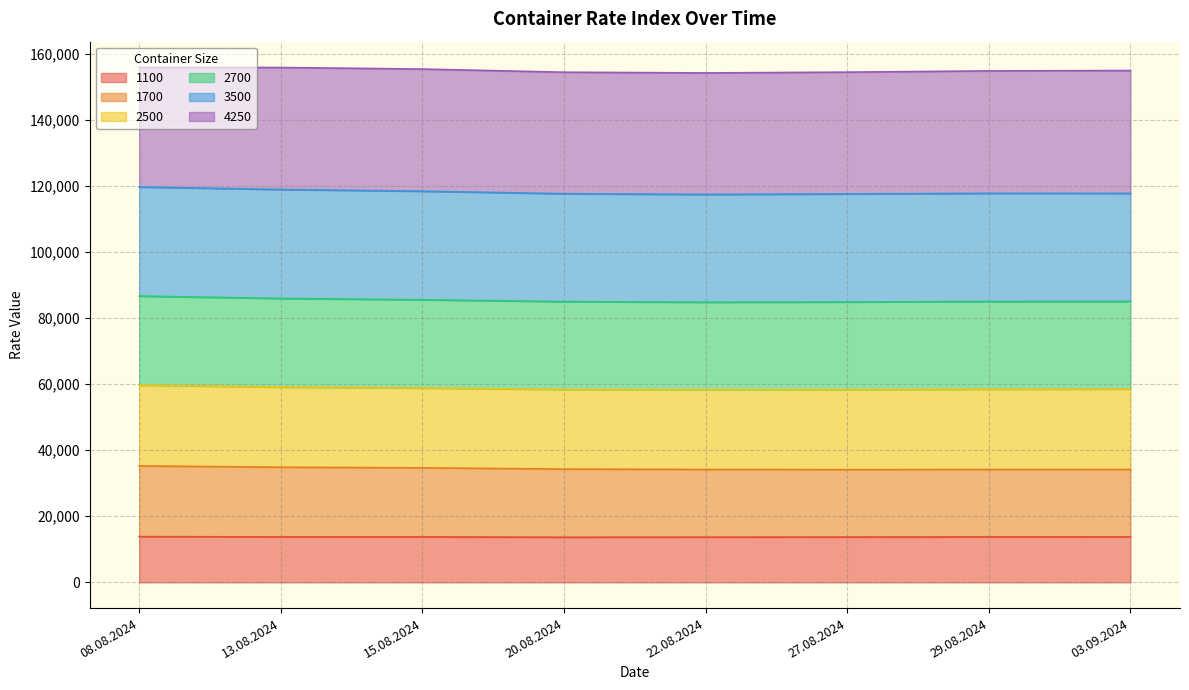

Which series has the widest spread of values?

2700